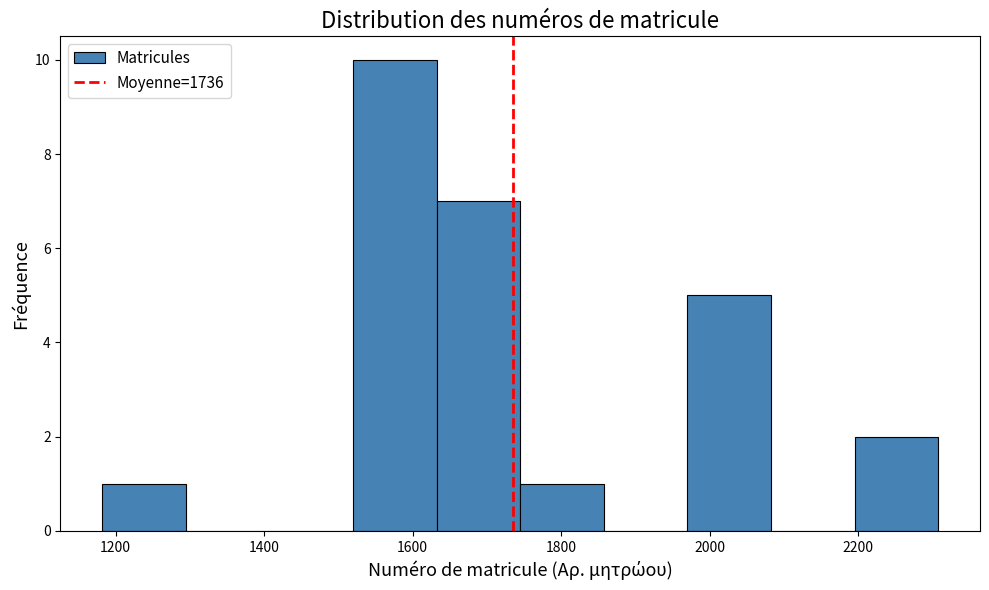

Reading left to right, list every bar in this chart as the range it spans on the x-axis followed by its height. Neither the bar edges nor the heights are printed on the chart, so give them approximately, as read against the axes.

1180 to 1300: 1
1300 to 1400: 0
1400 to 1520: 0
1520 to 1640: 10
1640 to 1740: 7
1740 to 1860: 1
1860 to 1980: 0
1980 to 2080: 5
2080 to 2200: 0
2200 to 2300: 2